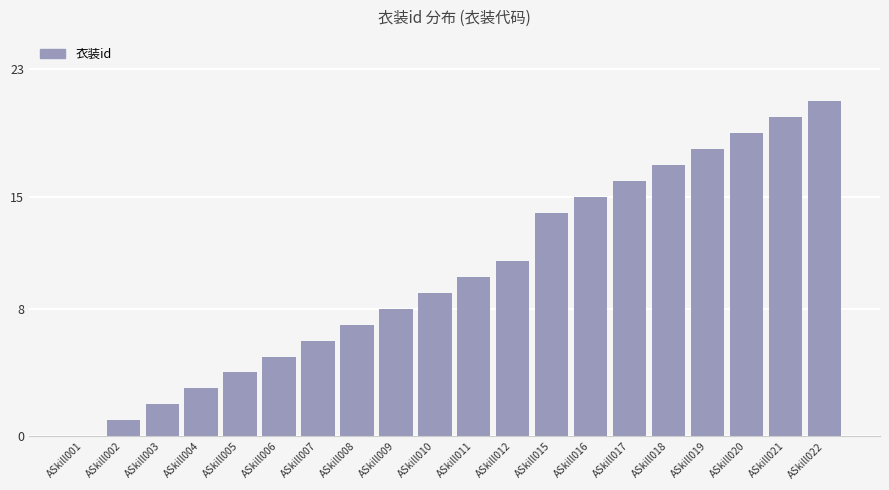

Reading left to right, transcribe all the data shown in this chart.

0	1	2	3	4	5	6	7	8	9	10	11	14	15	16	17	18	19	20	21